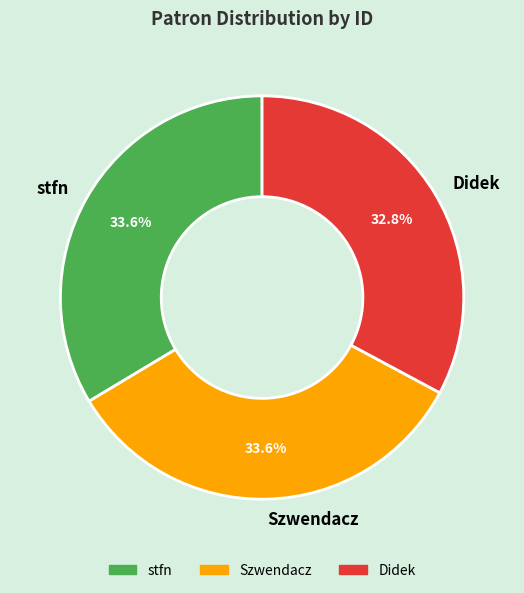

To the nearest percent, what is the combined percentage of Didek and stfn?

66%